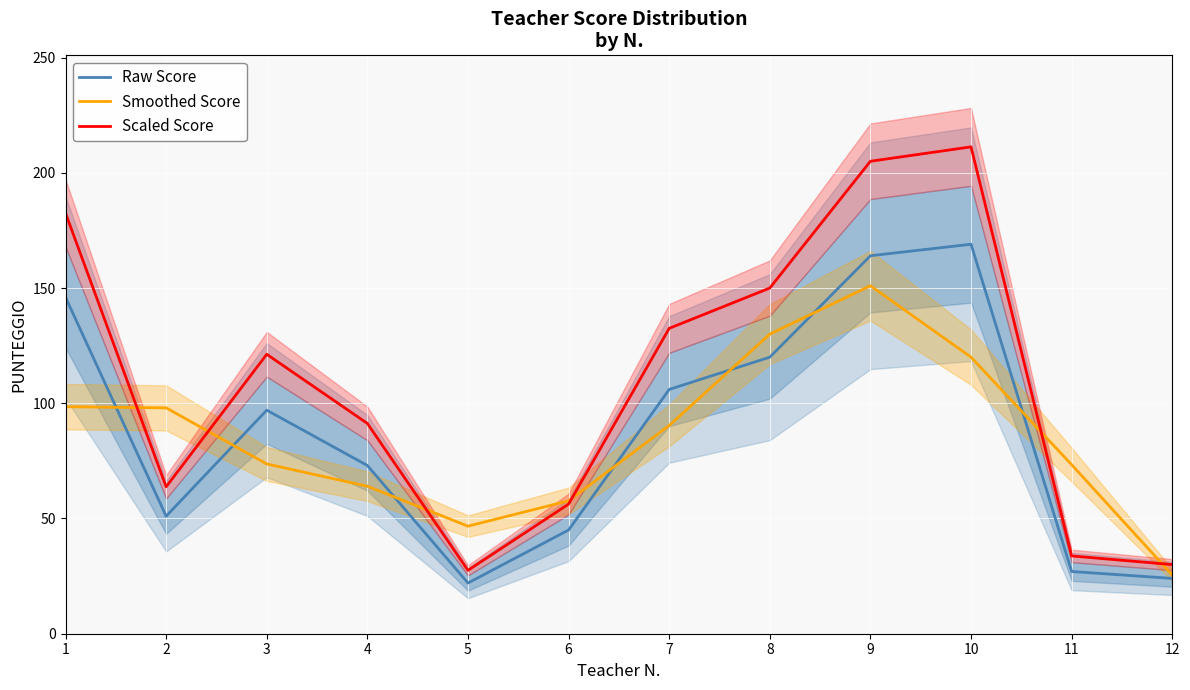

Rank the series by their maximum value, from lowest to highest.

Smoothed Score, Raw Score, Scaled Score